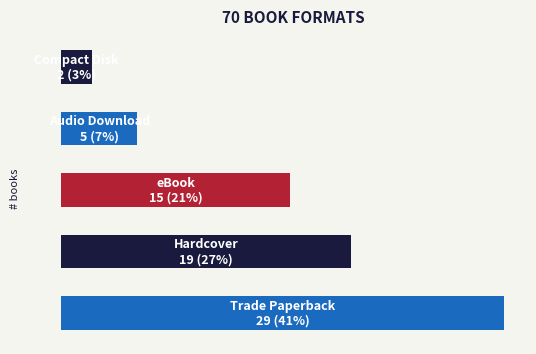

How many bars are there in total?

5